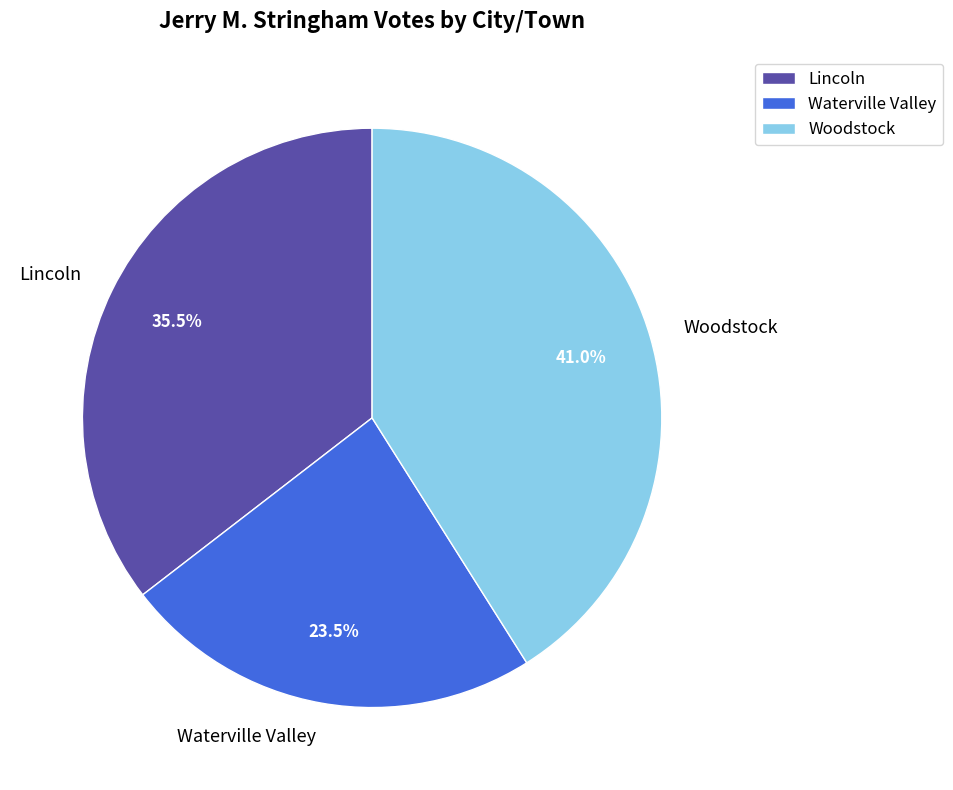

Is it true that Woodstock is 41% of the pie?

True